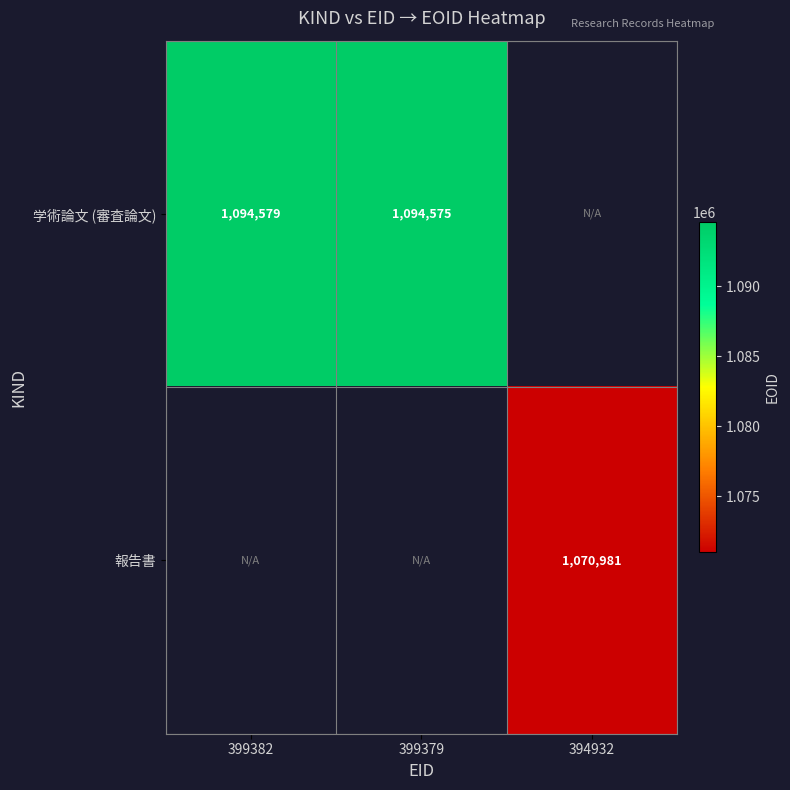

Is the value of 報告書 at 394932 greater than the value of 学術論文 (審査論文) at 399382?

No